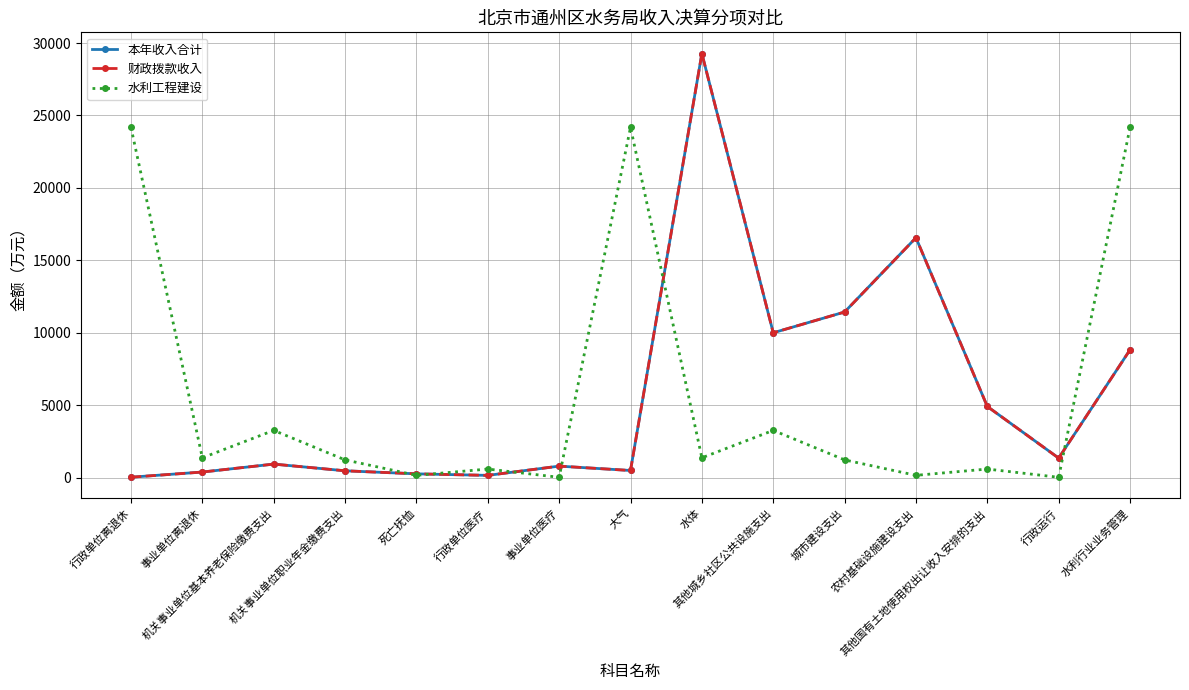

Does the chart have visible grid lines?

Yes